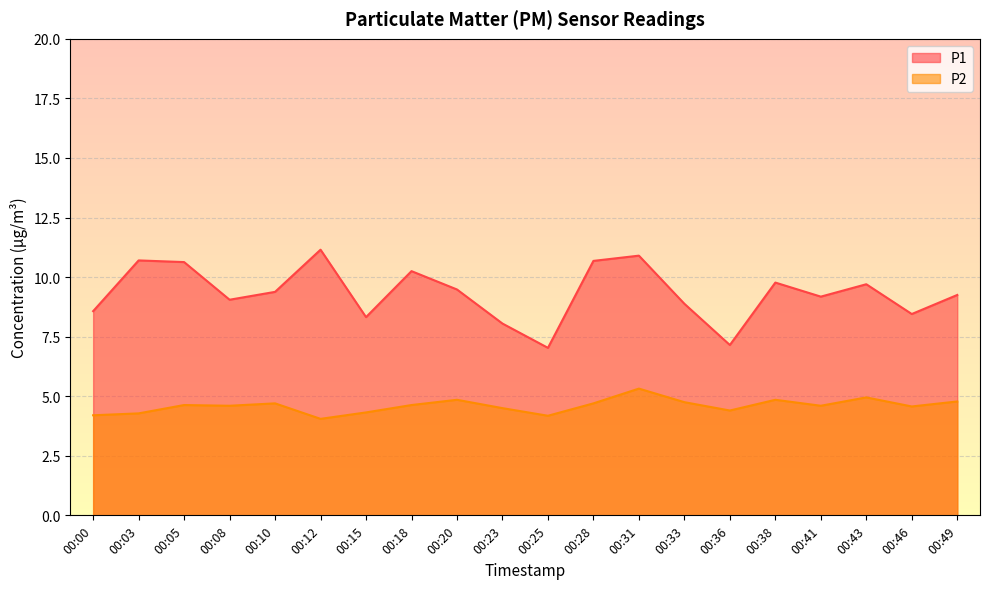

The P1 series shows 5.0 at 00:41. True or false?

False